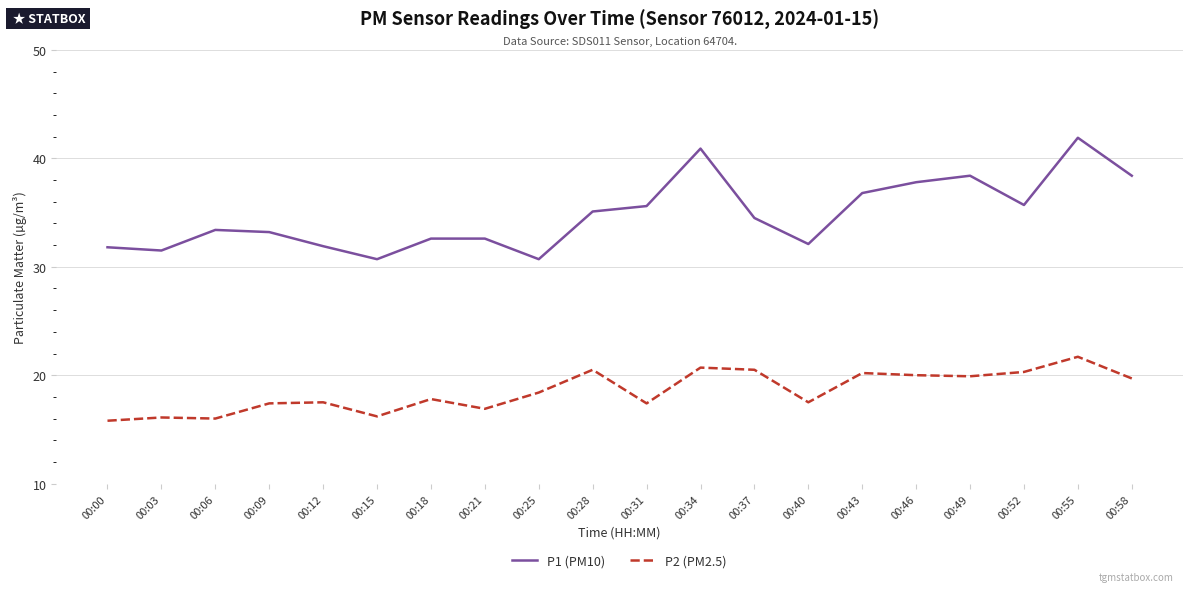

At which label does P1 (PM10) first exceed 34?

00:28